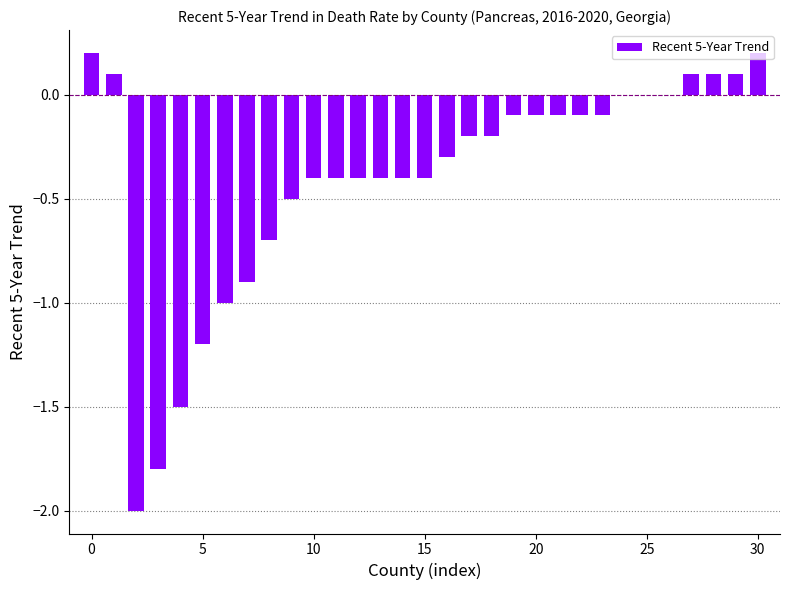

What is the sum of all values?

-12.4